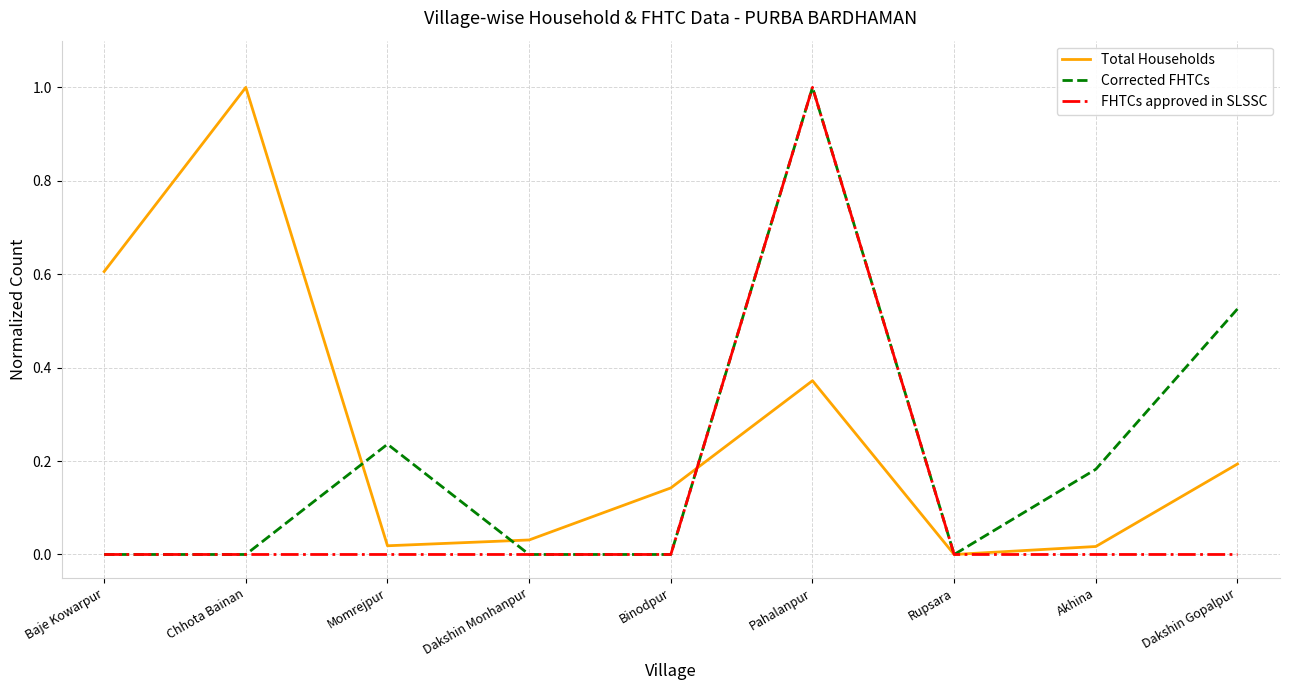

Is it true that Total Households equals 0.0 at Momrejpur?

True